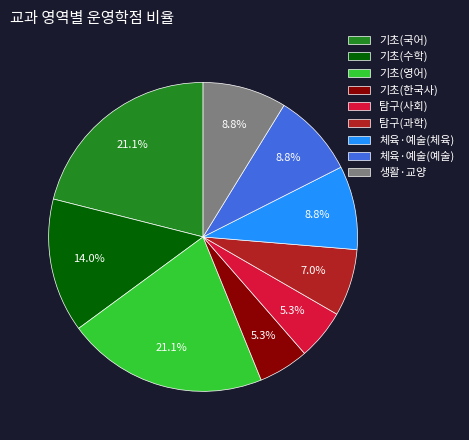

Combined, do 기초(한국사) and 기초(수학) account for over 50%?

No